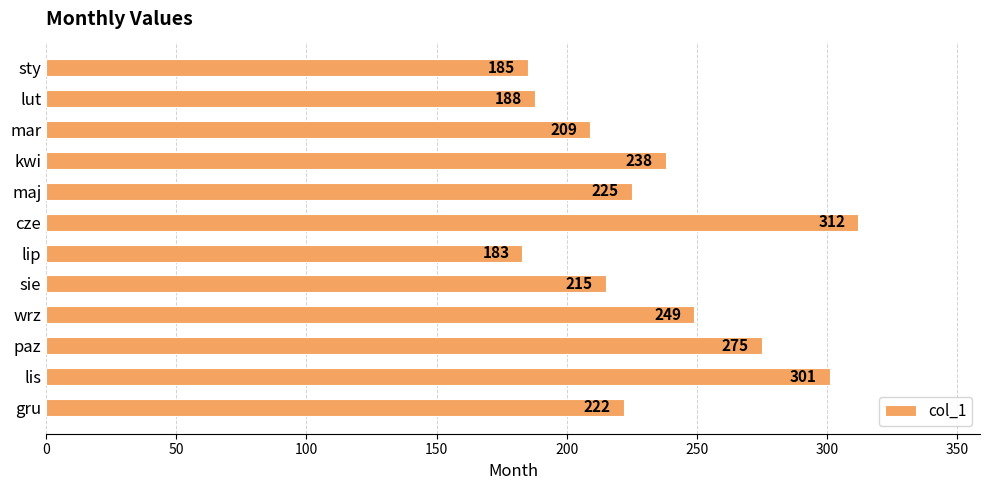

Reading bottom to top, what are all the values shown in this chart?

gru=222	lis=301	paz=275	wrz=249	sie=215	lip=183	cze=312	maj=225	kwi=238	mar=209	lut=188	sty=185